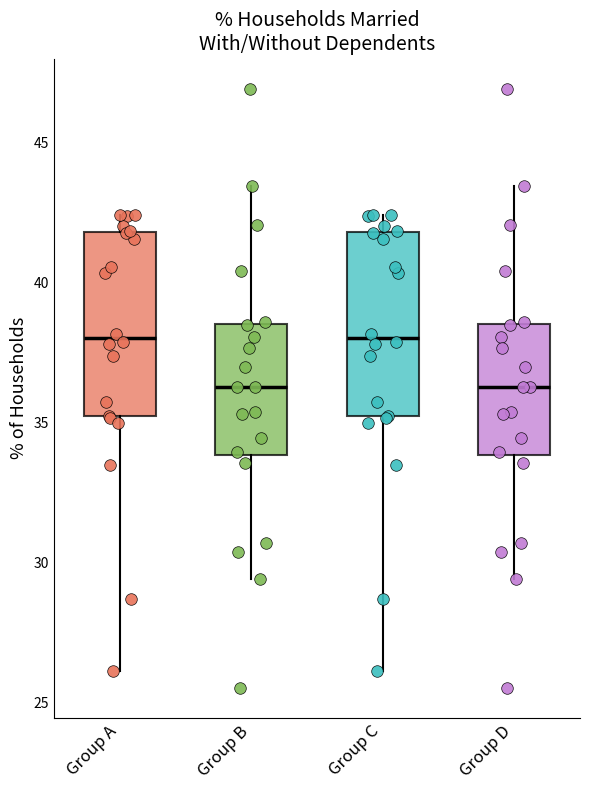

Reading left to right, read every box against the y-axis: the position of its median line, the range the box covers, and the ends of its whiskers. The values are not printed on the chart, so give them approximately, as read against the axis.

Group A: median 38.0, box 35.0 to 42.0, whiskers 26.0 to 42.5
Group B: median 36.5, box 34.0 to 38.5, whiskers 29.5 to 43.5
Group C: median 38.0, box 35.0 to 42.0, whiskers 26.0 to 42.5
Group D: median 36.5, box 34.0 to 38.5, whiskers 29.5 to 43.5